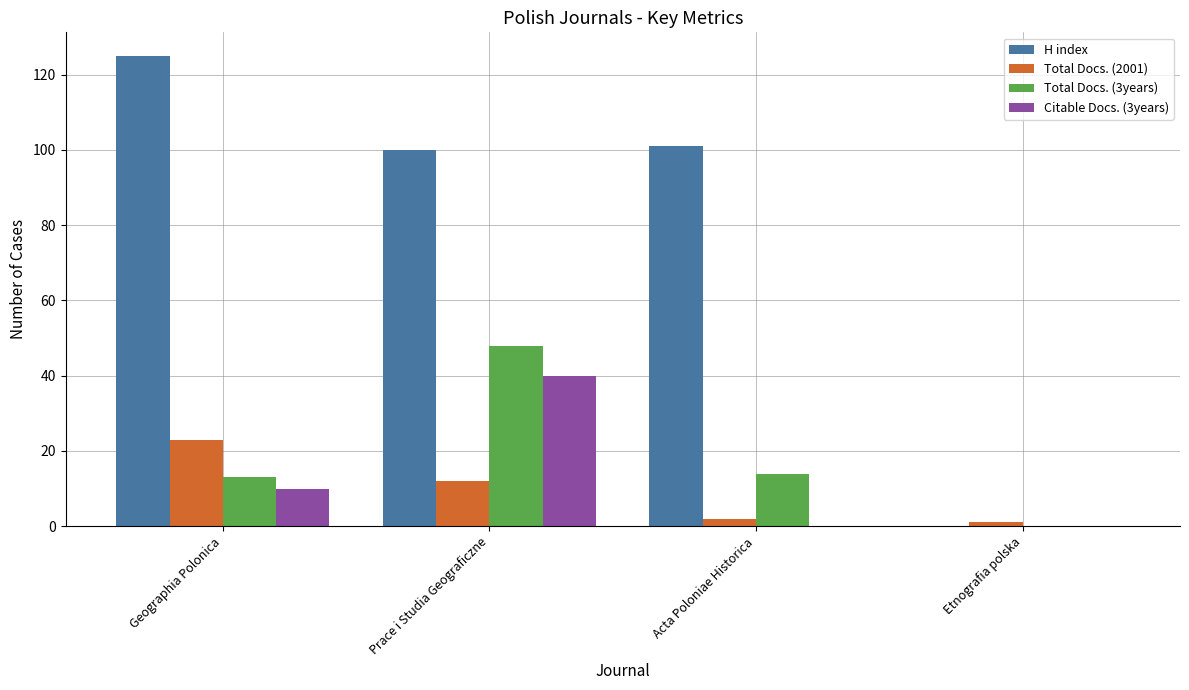

The Total Docs. (3years) series shows 14 at Acta Poloniae Historica. True or false?

True